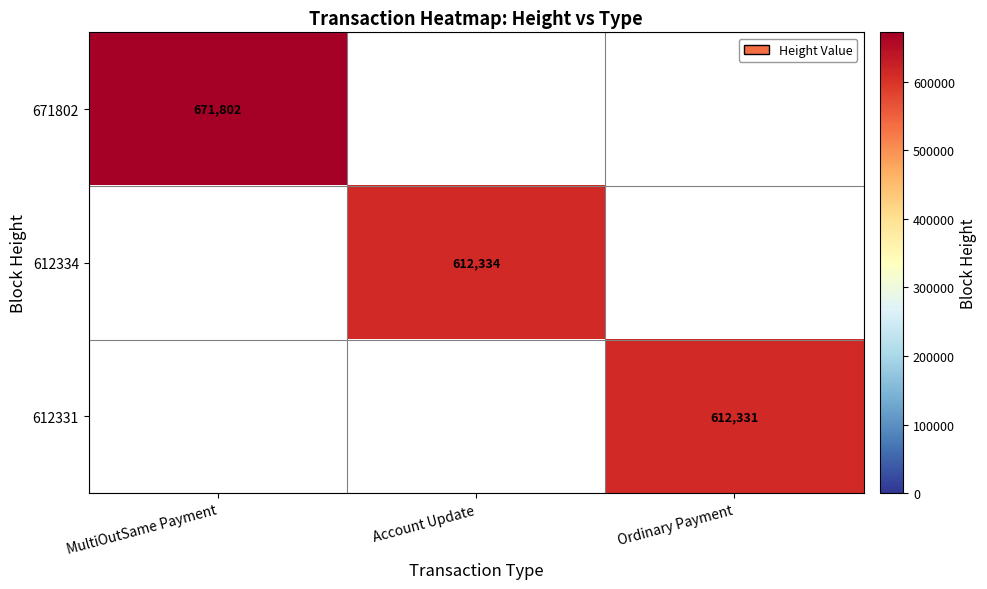

Between Ordinary Payment and MultiOutSame Payment, which is larger?

MultiOutSame Payment